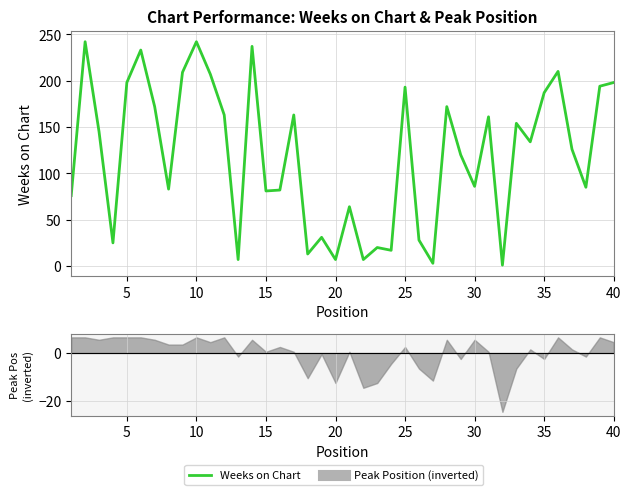

What is the value of the 14th point from the left?

237